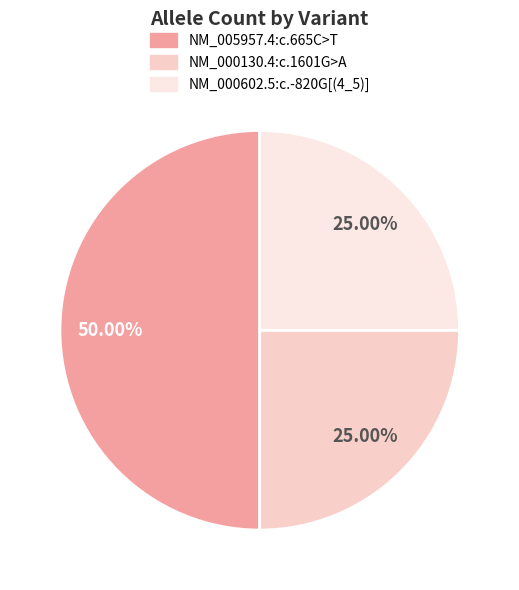

How many slices are in this pie chart?

3